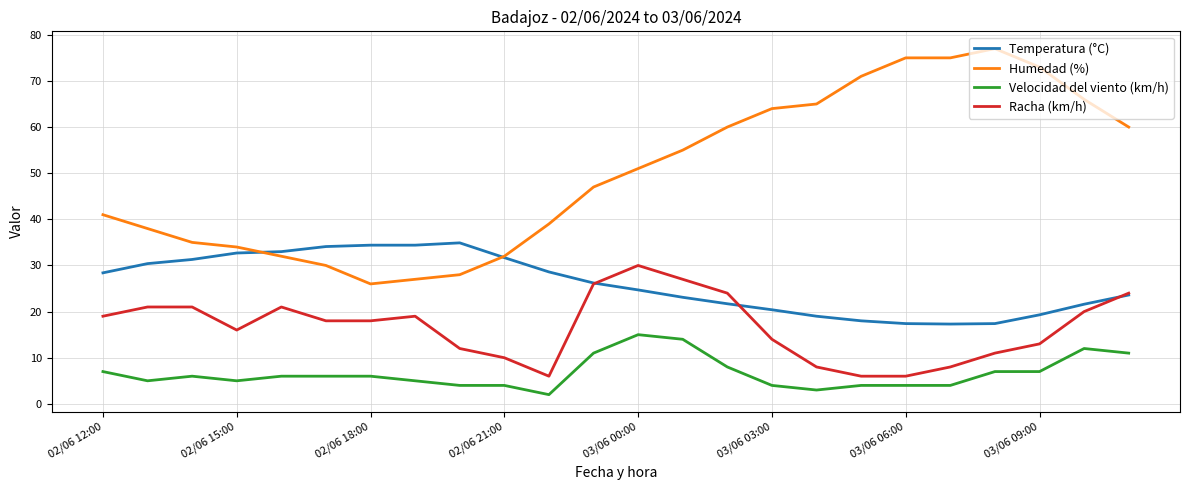

Which series has the largest total across all categories?

Humedad (%)